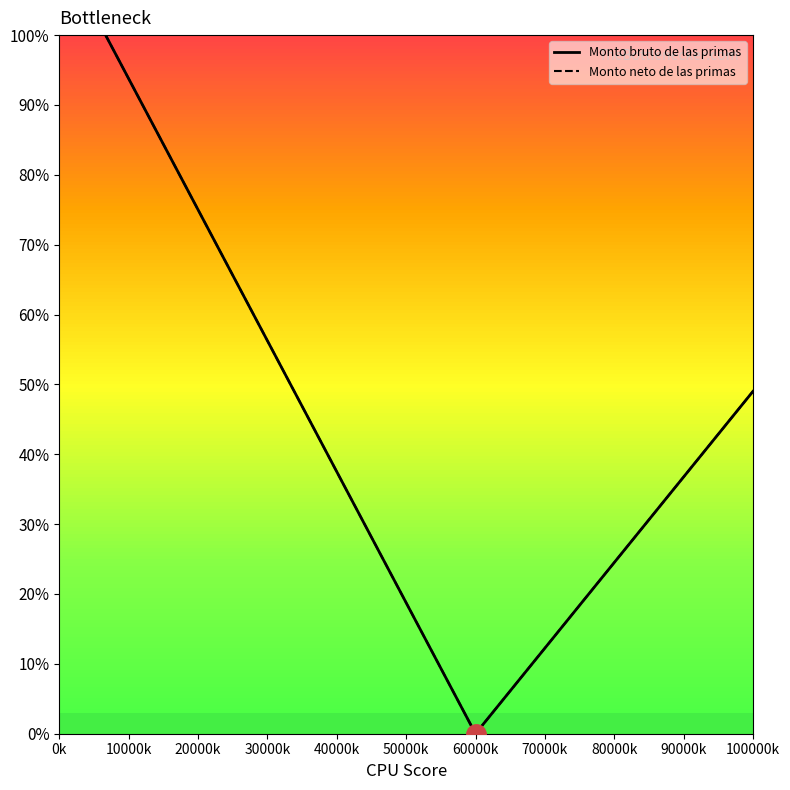

Which category has the highest value across all series?

0k